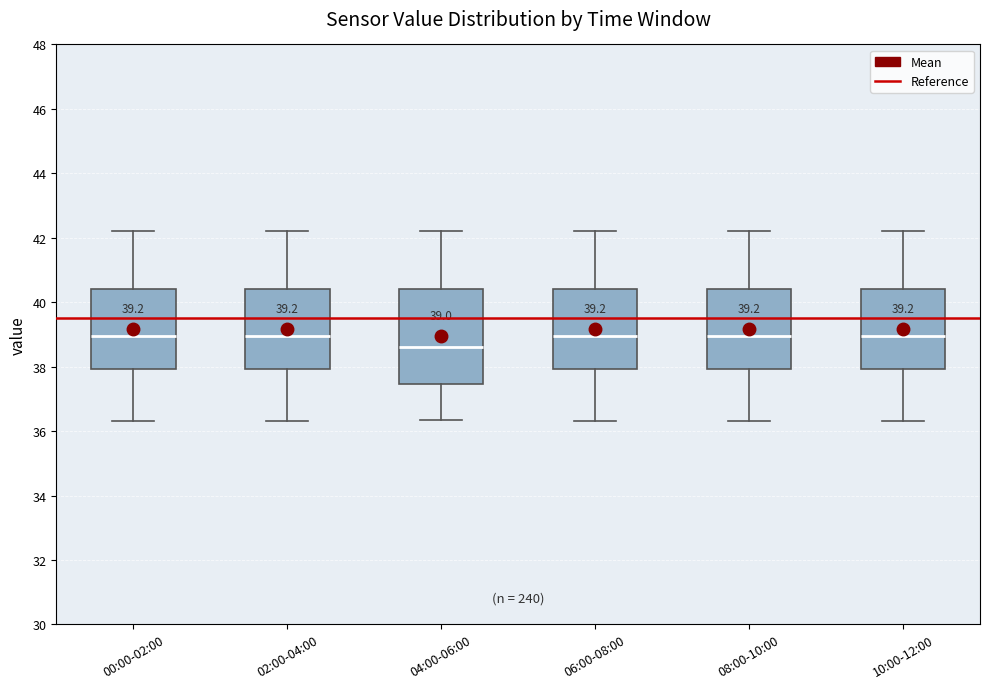

Which box is the tallest, from its lower edge to its upper edge?

04:00-06:00